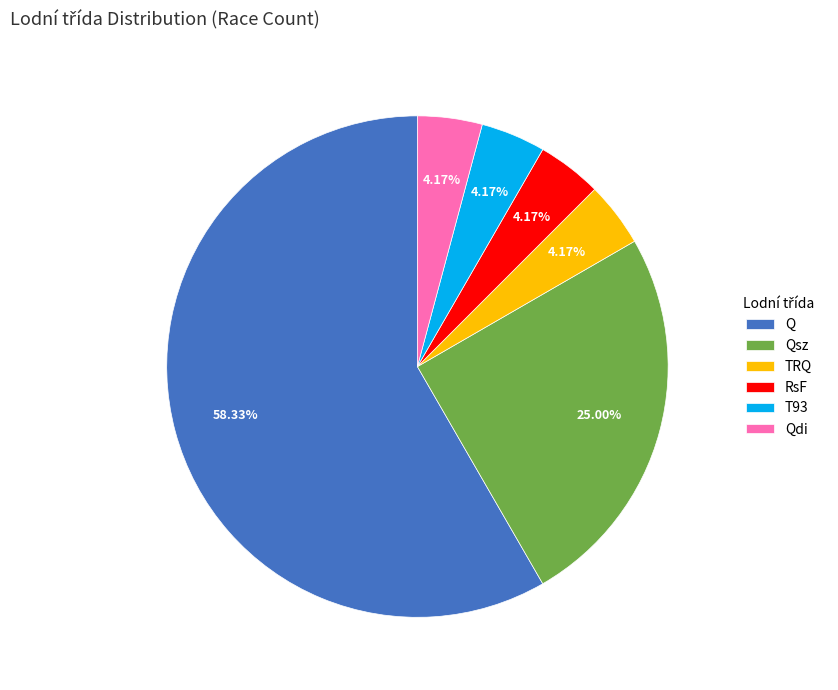

Which category has the biggest portion of the pie?

Q